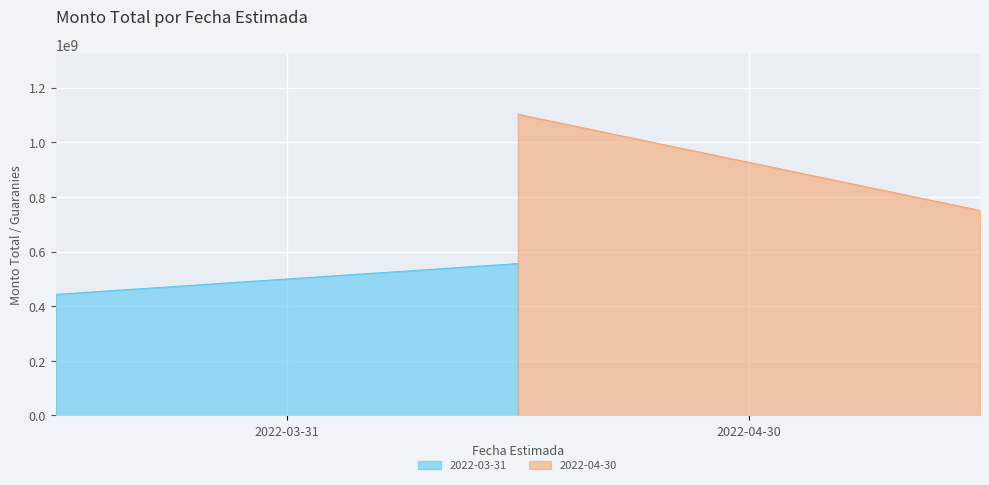

List the series in order of their overall mean, highest first.

2022-04-30, 2022-03-31